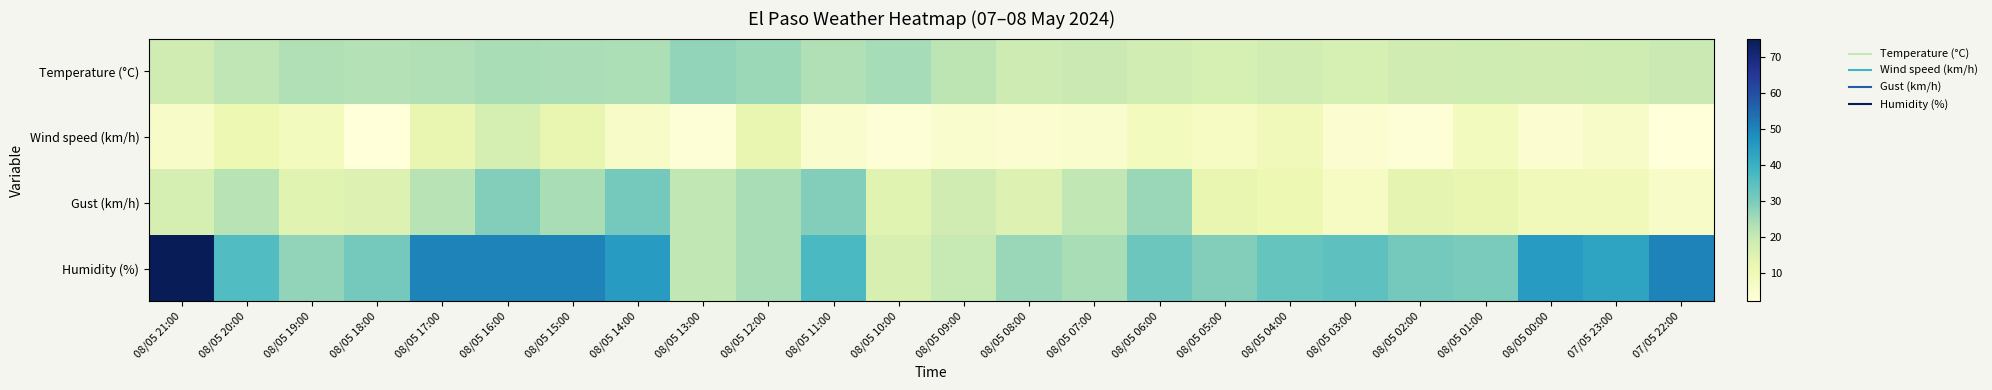

How many distinct data groups are displayed?

4